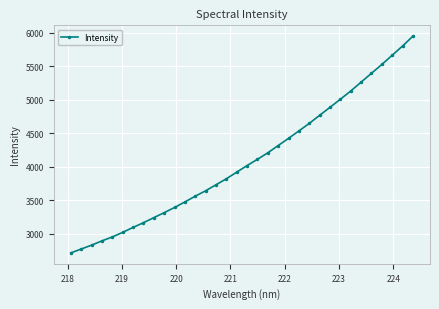

What is the maximum value shown in the chart?

5948.5